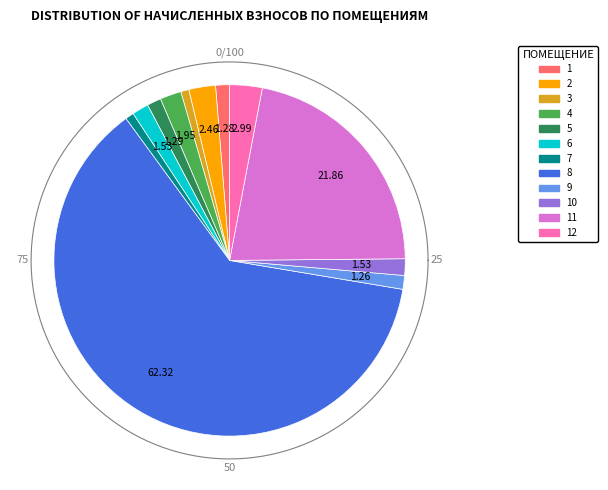

The 11 slice represents 34% of the pie. True or false?

False